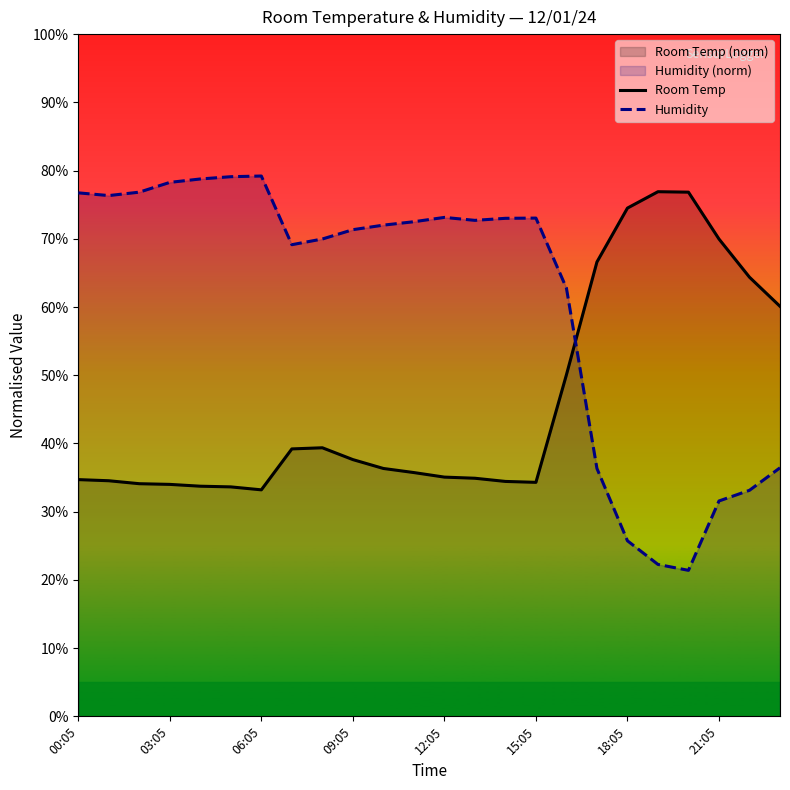

How many intersections are there between Humidity and Room Temp?

1